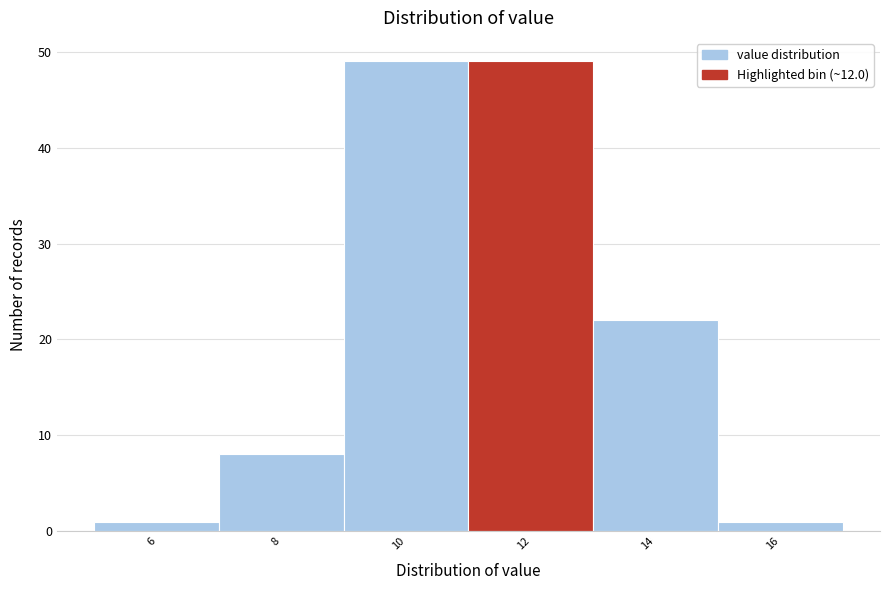

Reading left to right, what are all the values shown in this chart?

6=1	8=8	10=49	12=49	14=22	16=1